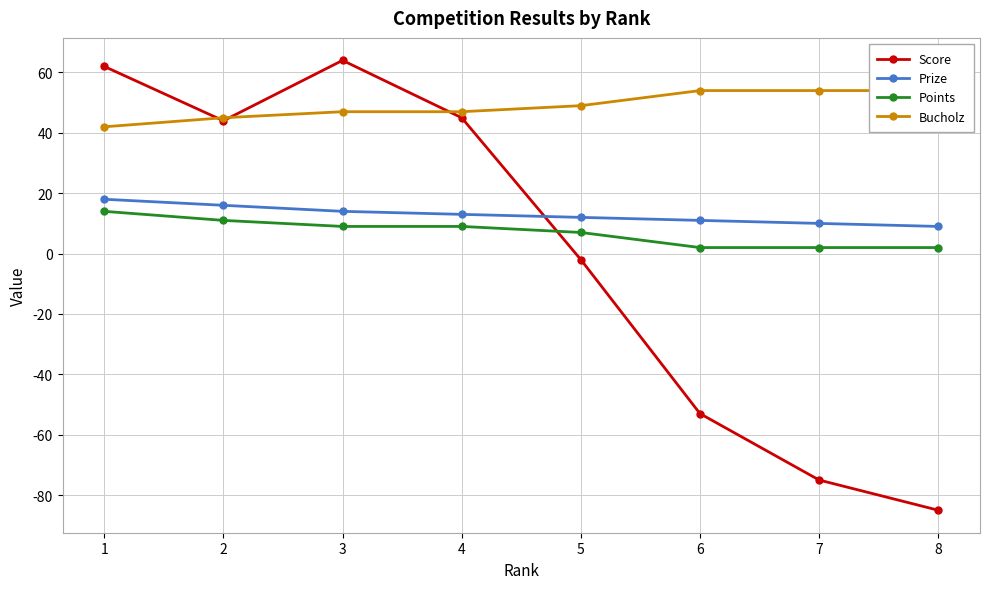

Reading left to right, what are all the values shown in this chart?

Score: 62	44	64	45	-2	-53	-75	-85
Prize: 18	16	14	13	12	11	10	9
Points: 14	11	9	9	7	2	2	2
Bucholz: 42	45	47	47	49	54	54	54